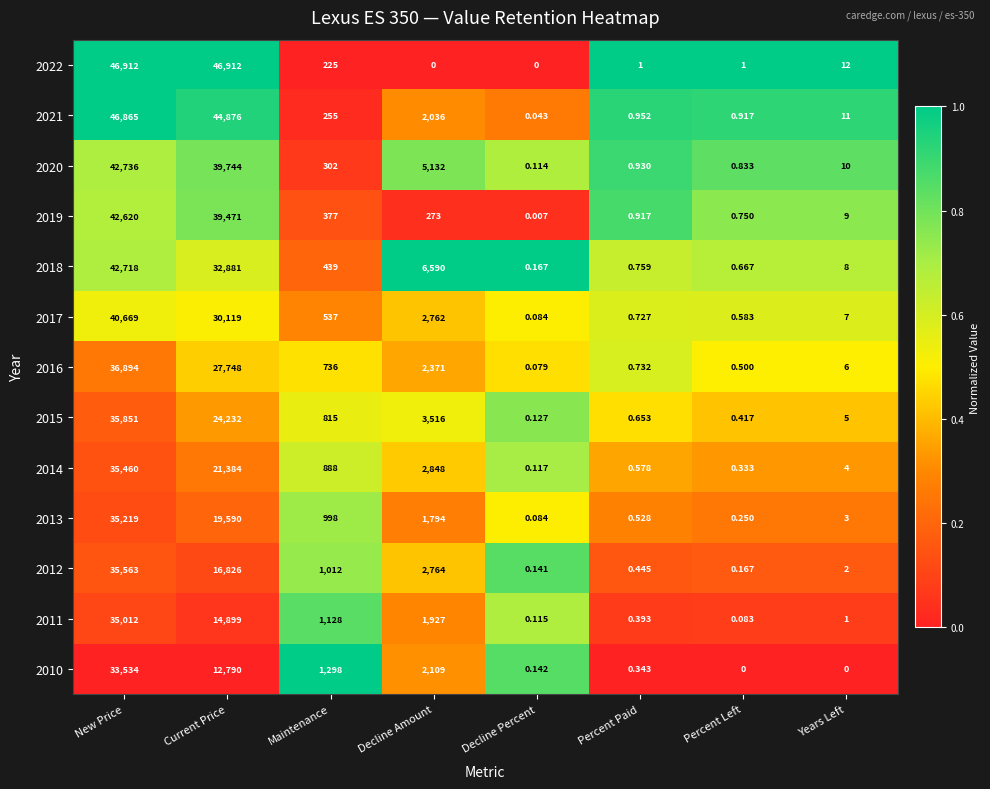

Where is 2021 nearest to the value 23432?

Decline Amount